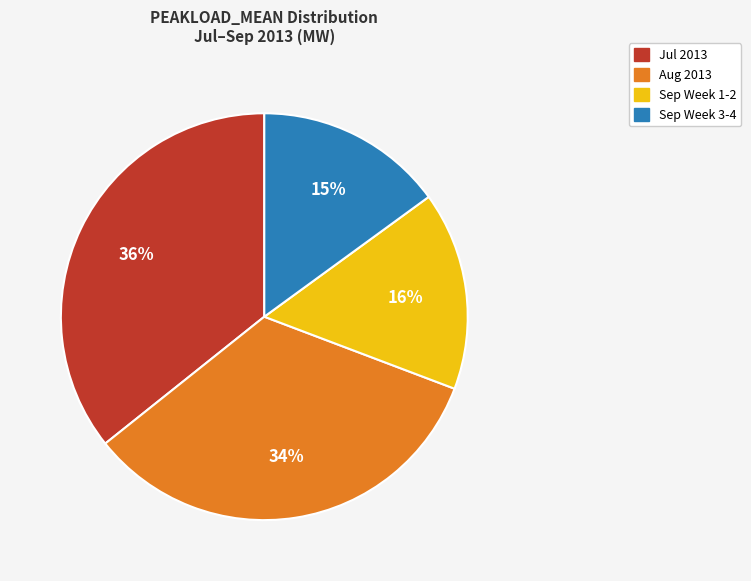

To the nearest percent, what is the difference between the largest and smallest slice percentages?

21%